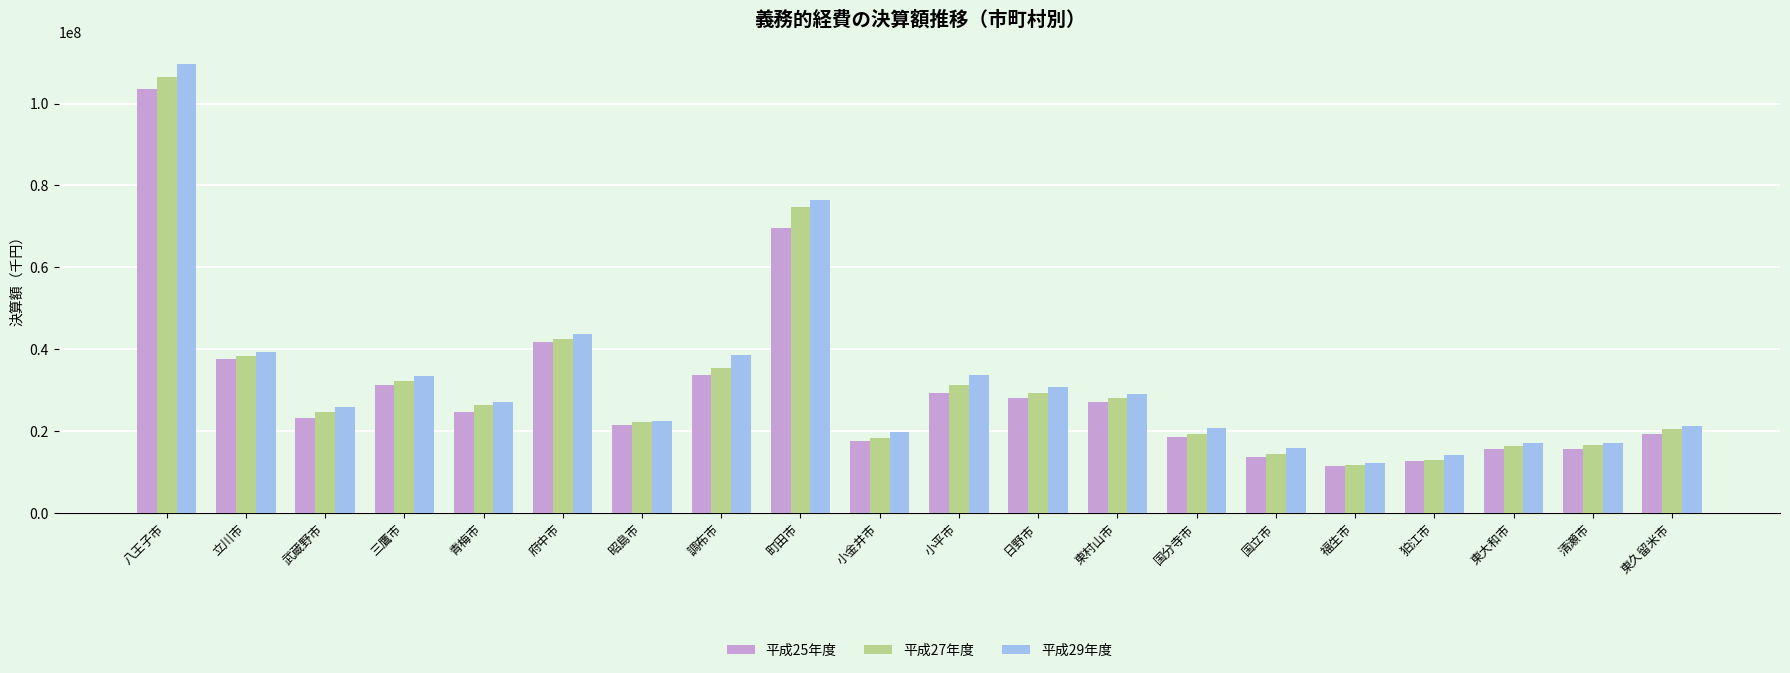

What are all the series names shown in the legend?

平成25年度, 平成27年度, 平成29年度